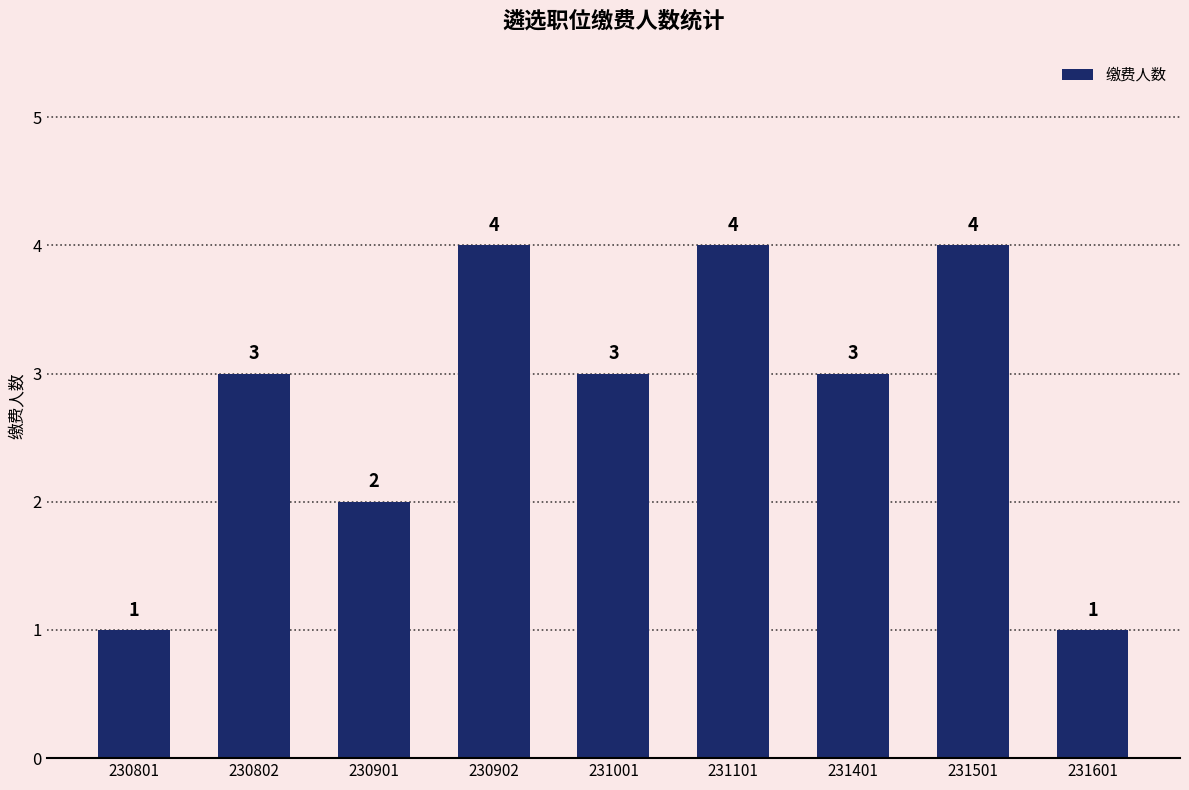

Does the chart contain any negative values?

No